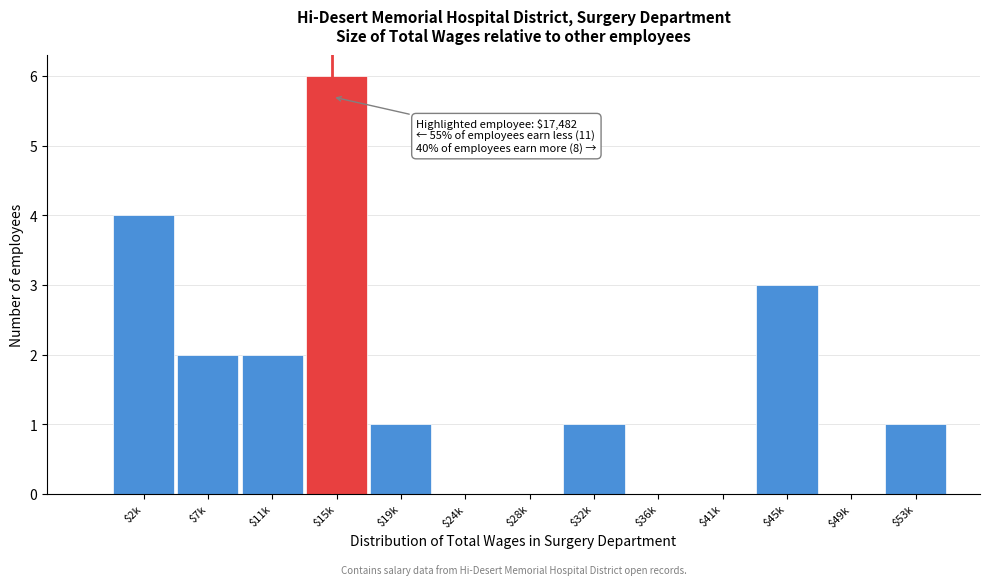

What is the sum of all values?

20